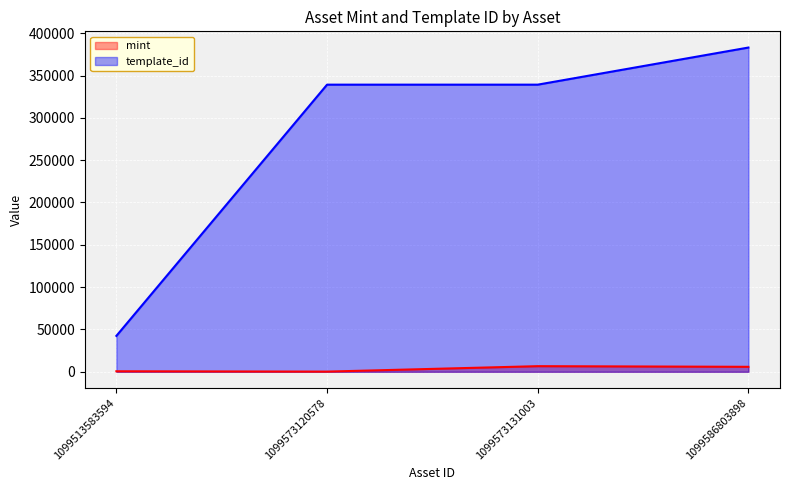

What is the spread (max minus min) of values at 1099573131003?

332602